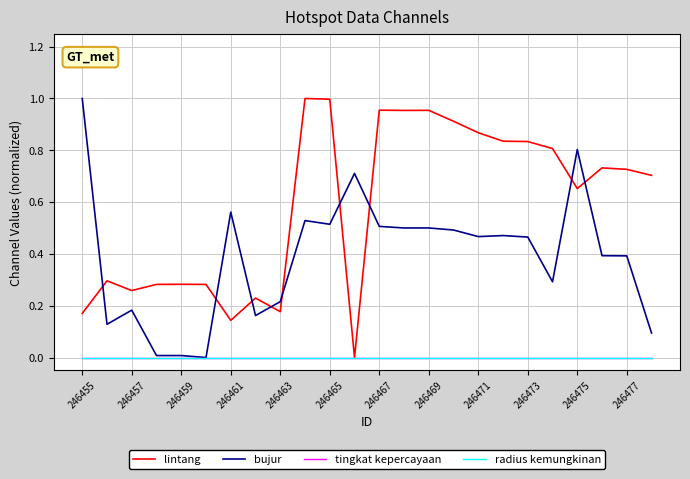

Is this an area chart (filled region under the line)?

No